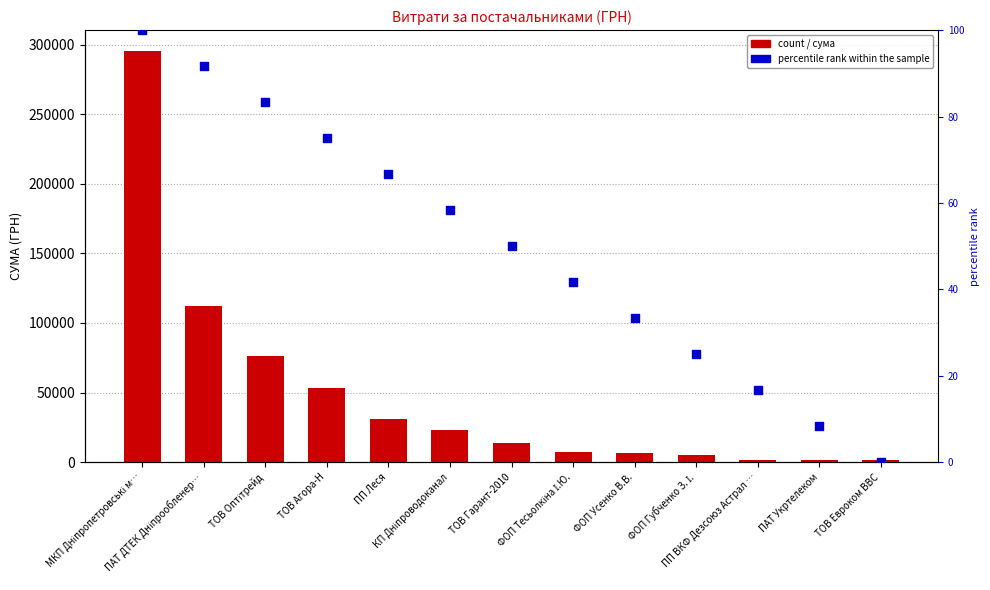

Which series has the widest spread of Y values?

СУМА (ГРН)